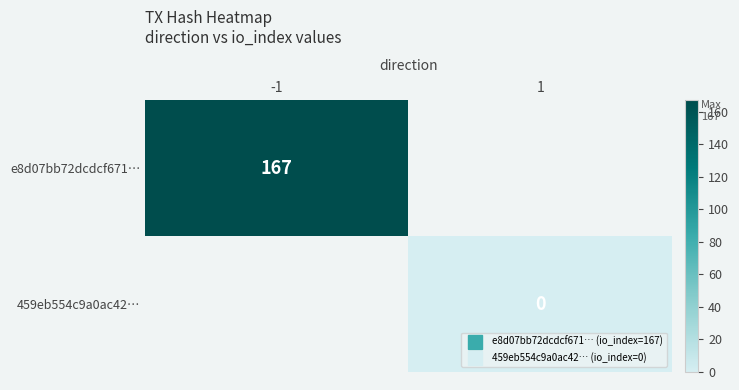

Which label corresponds to the largest value in the chart?

-1